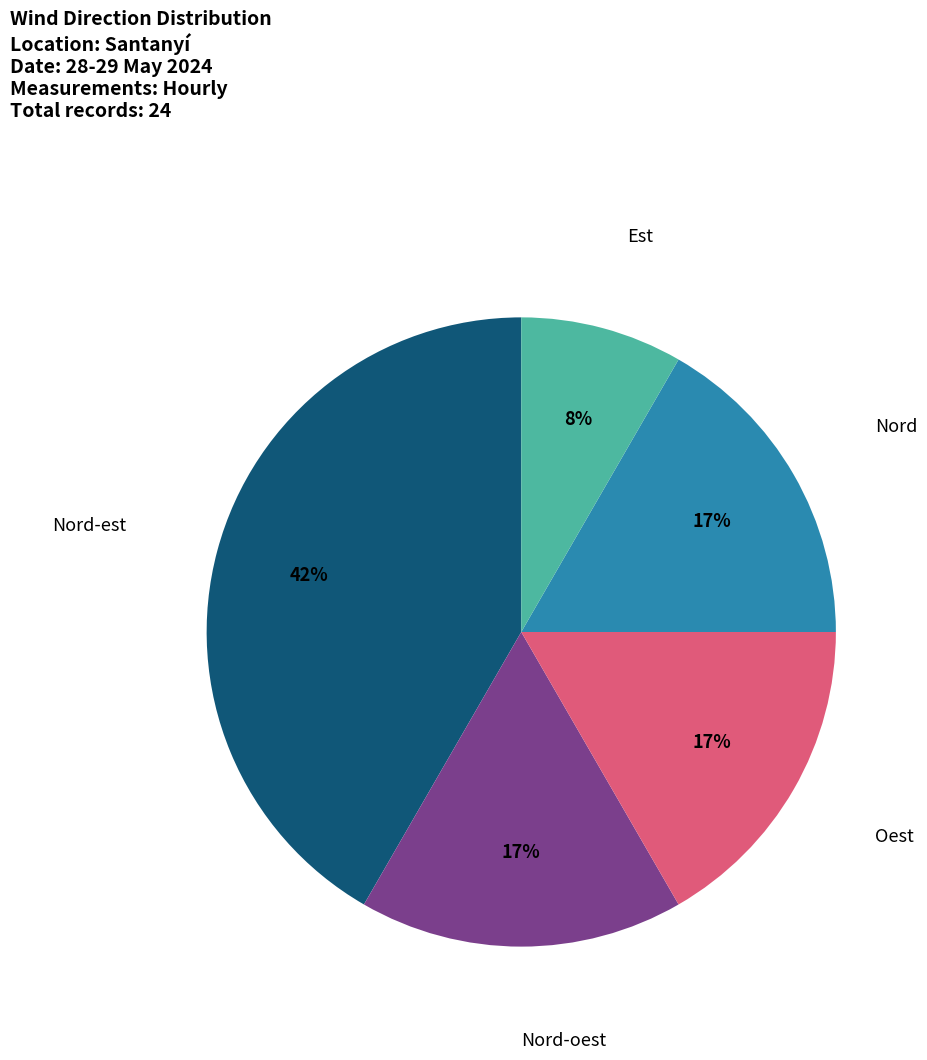

Do Oest and Nord together represent more than half of the pie?

No